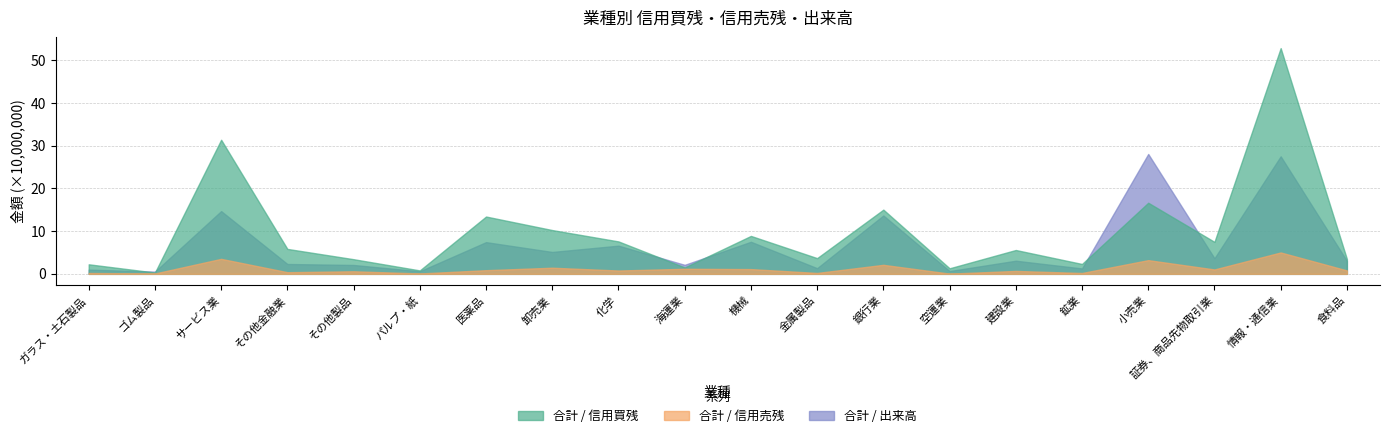

Is it true that 合計 / 信用買残 equals 13.4 at 医薬品?

True